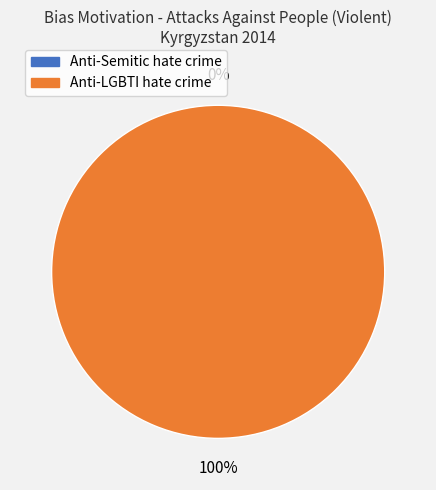

Is there any slice that represents more than half of the pie?

Yes